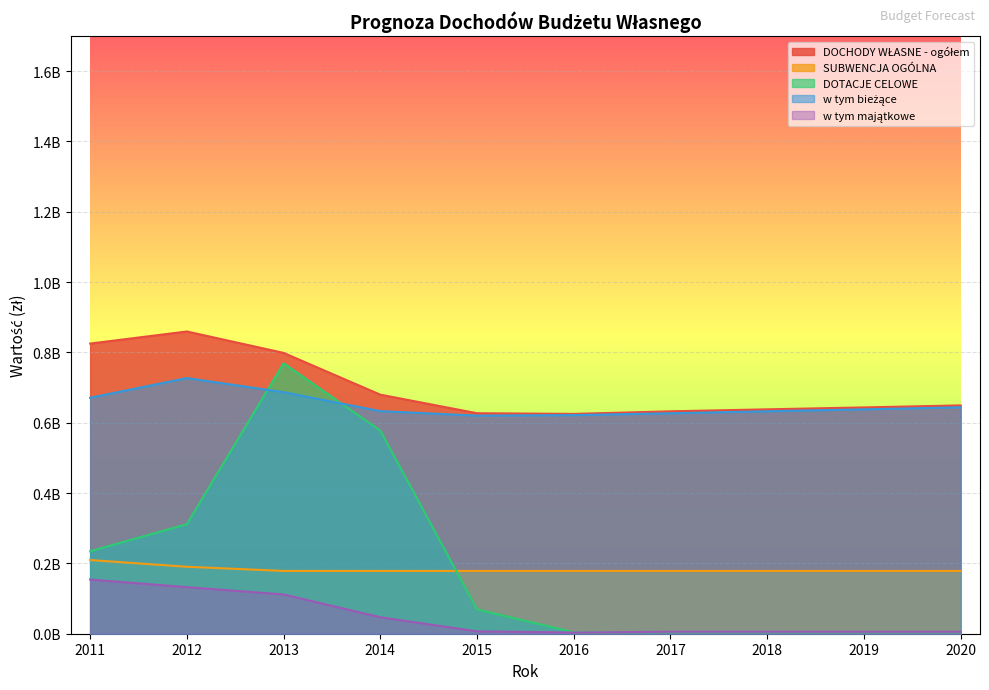

What is the maximum value for w tym majątkowe?

154160291